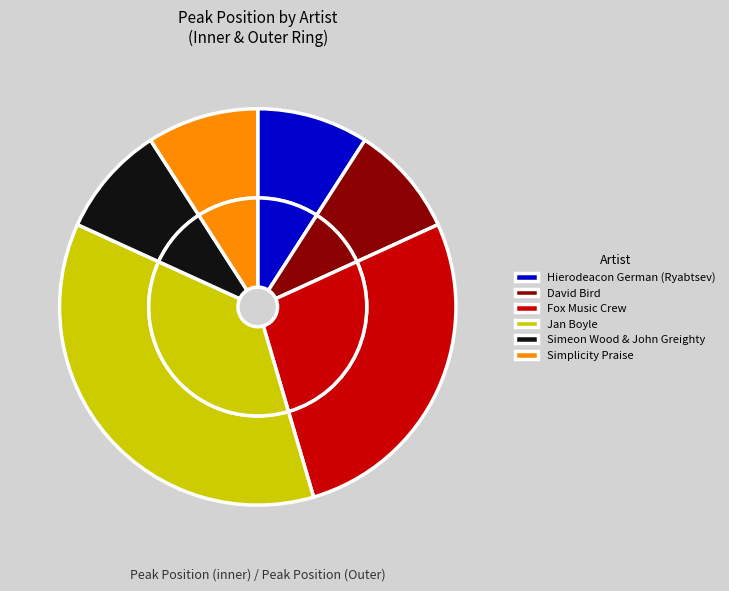

Approximately how many times larger is the value at Simplicity Praise compared to Simeon Wood & John Greighty?

1.0